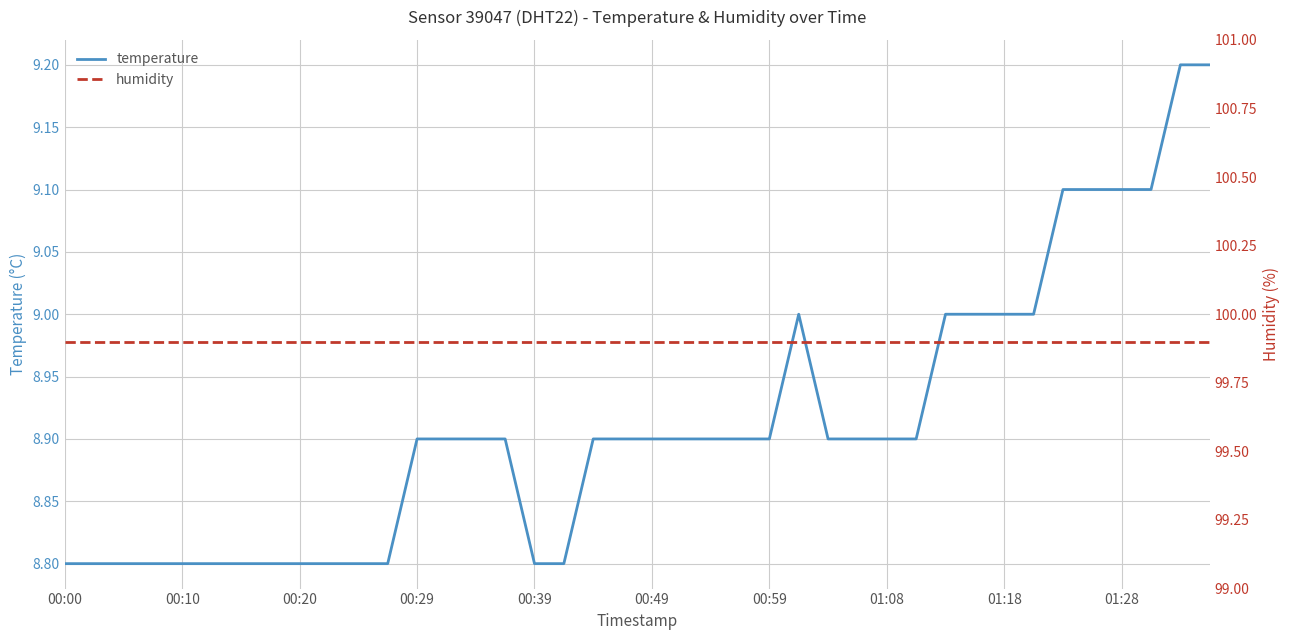

Is the value of temperature at 39 greater than the value of humidity at 21?

No